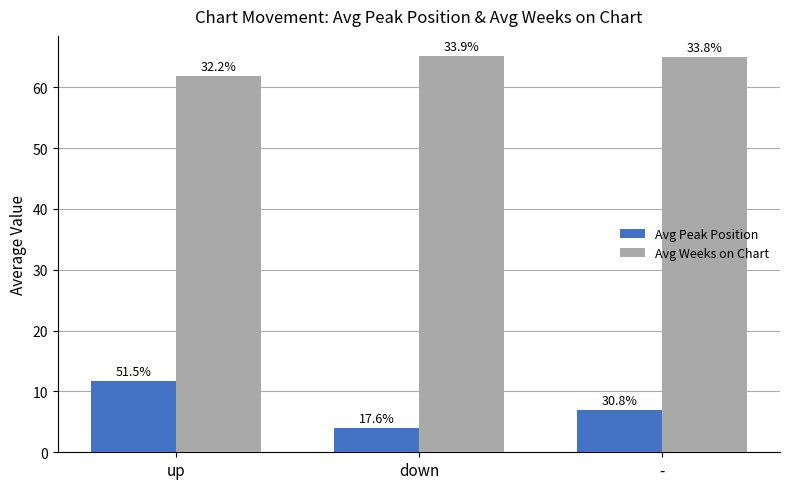

Between up and down, which series saw the biggest shift?

Avg Peak Position